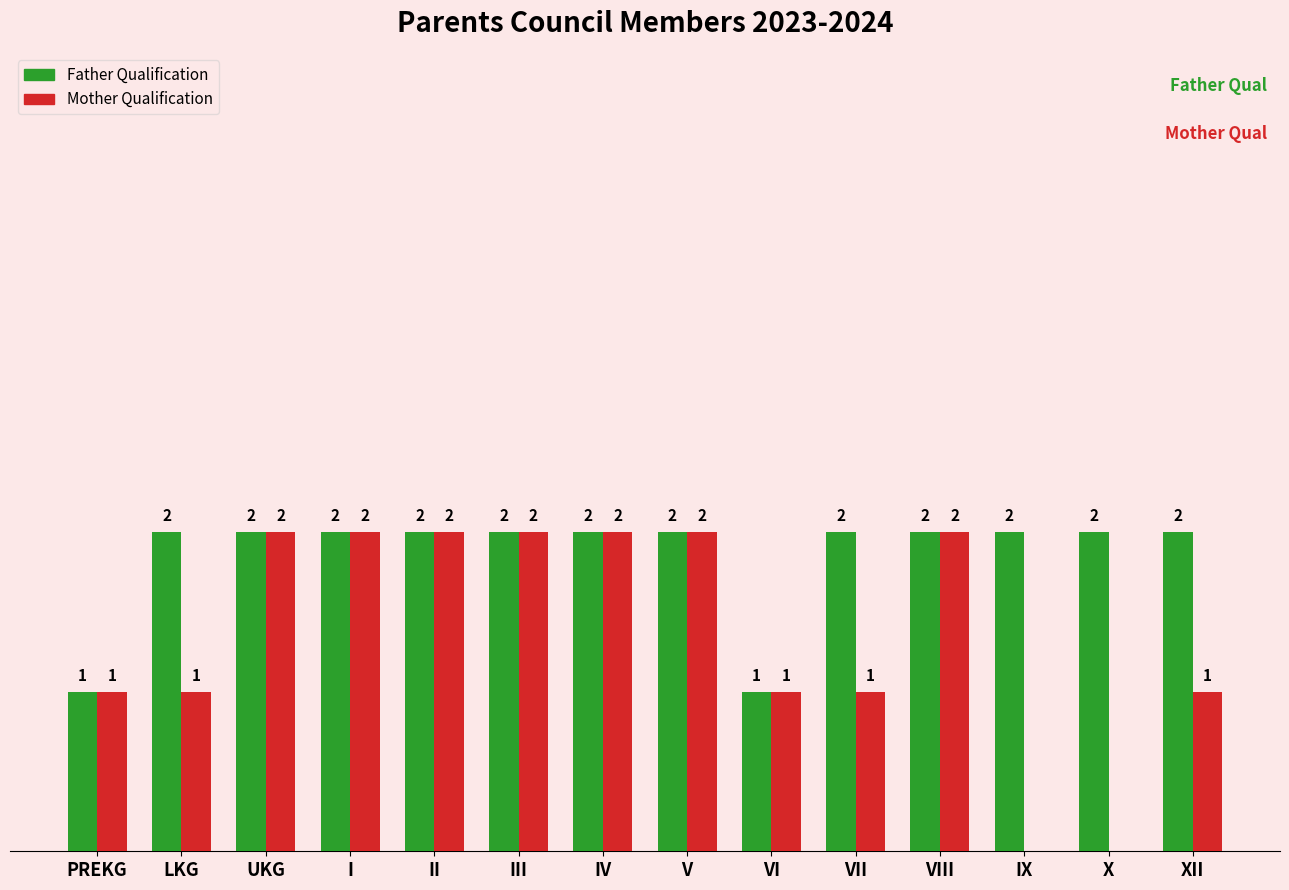

Which series has the largest total across all categories?

Father Qualification